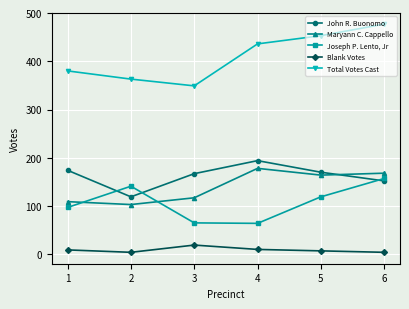

Does the chart display data point markers on the line(s)?

Yes